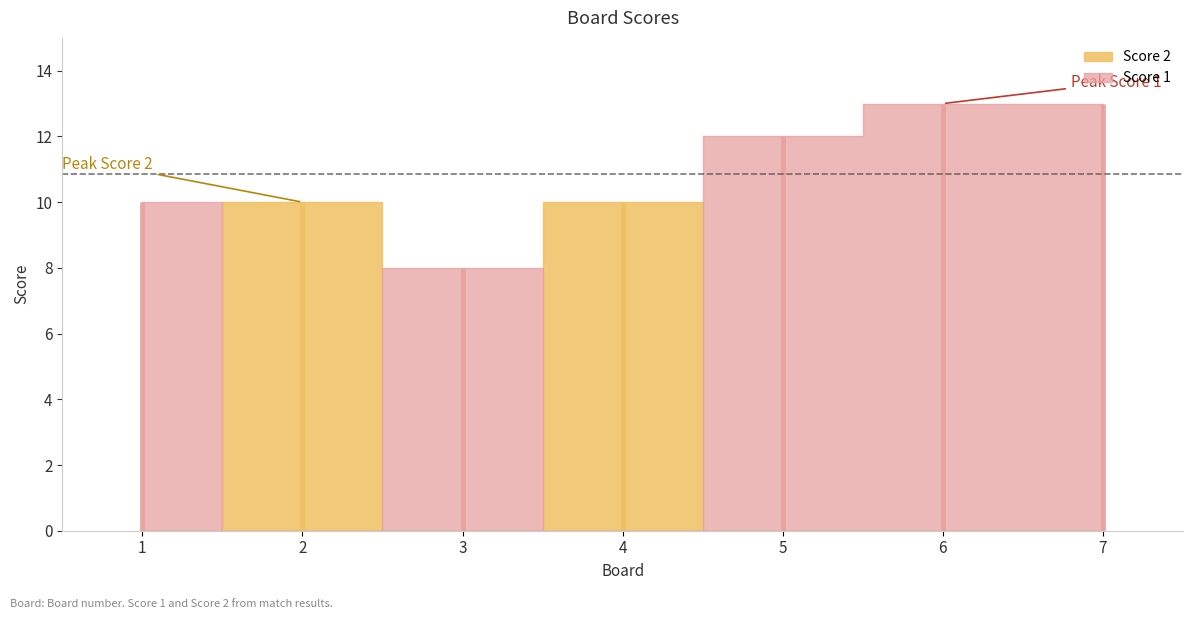

Does the chart display data point markers on the line(s)?

No